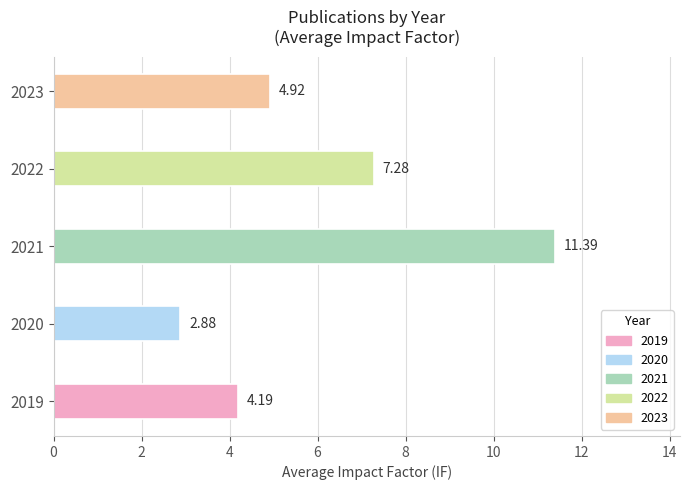

At which label is the value closest to 7?

2022